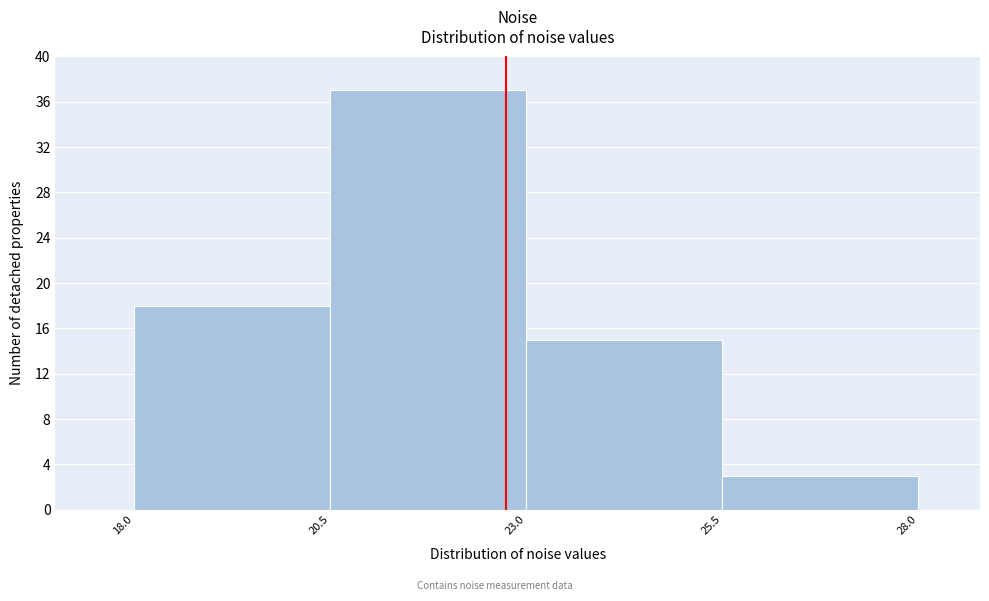

Reading left to right, transcribe this chart: for each bar, give the range it covers on the x-axis and its height. The values are not printed on the chart, so give them approximately, as read against the axis.

18.0 to 20.5: 18
20.5 to 23.0: 37
23.0 to 25.5: 15
25.5 to 28.0: 3